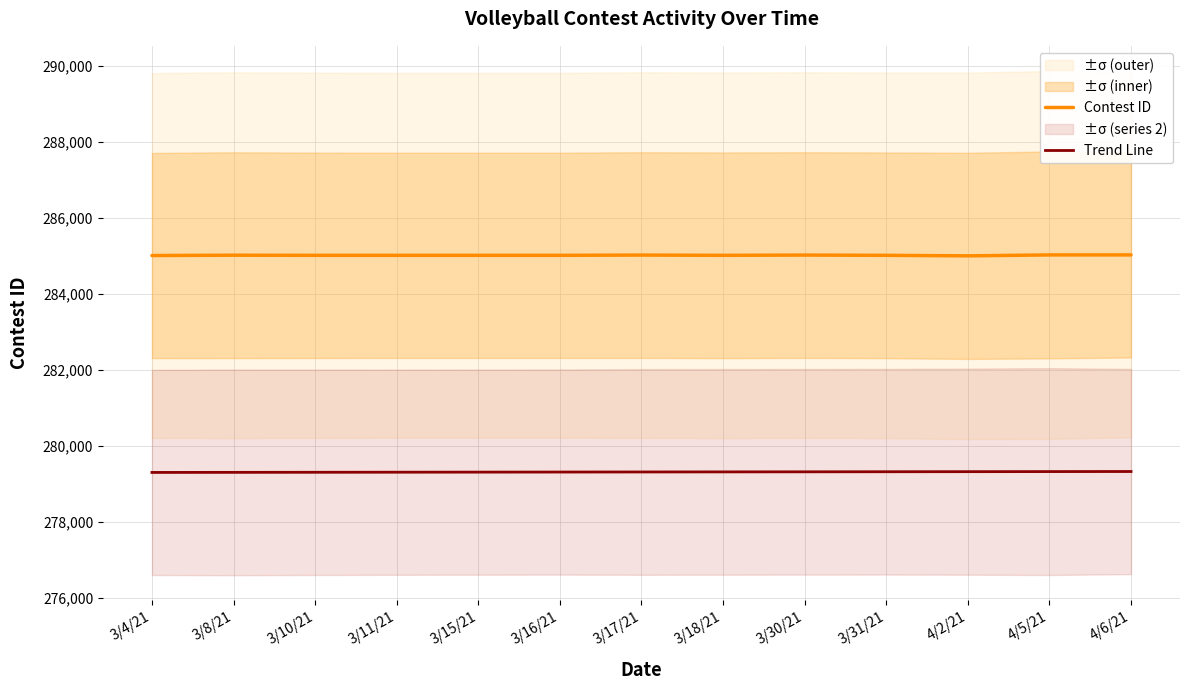

True or false: Contest ID and Trend Line intersect in this chart.

False